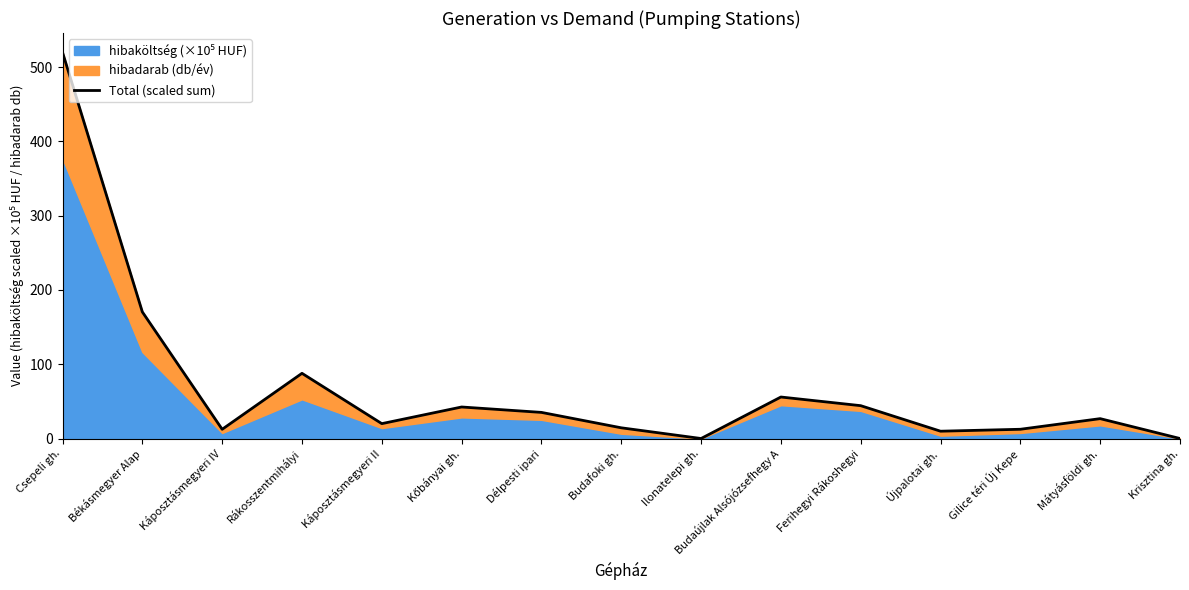

What is the difference between the second highest and minimum values?

170.4